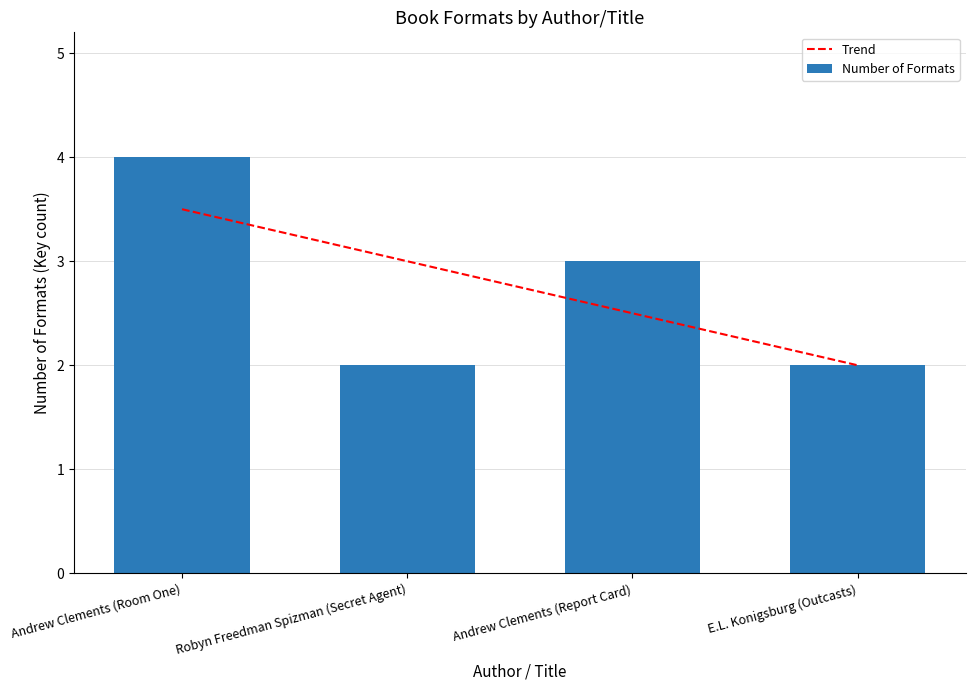

Reading left to right, list all the values displayed in this chart.

4	2	3	2